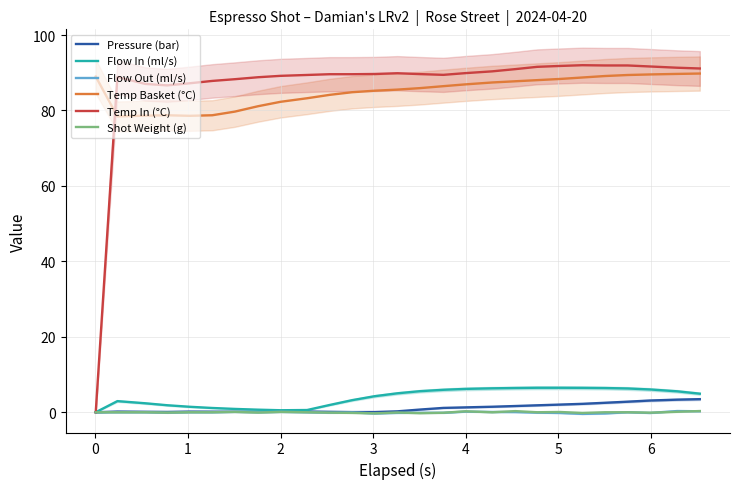

How many values in Flow Out (ml/s) are below zero?

12